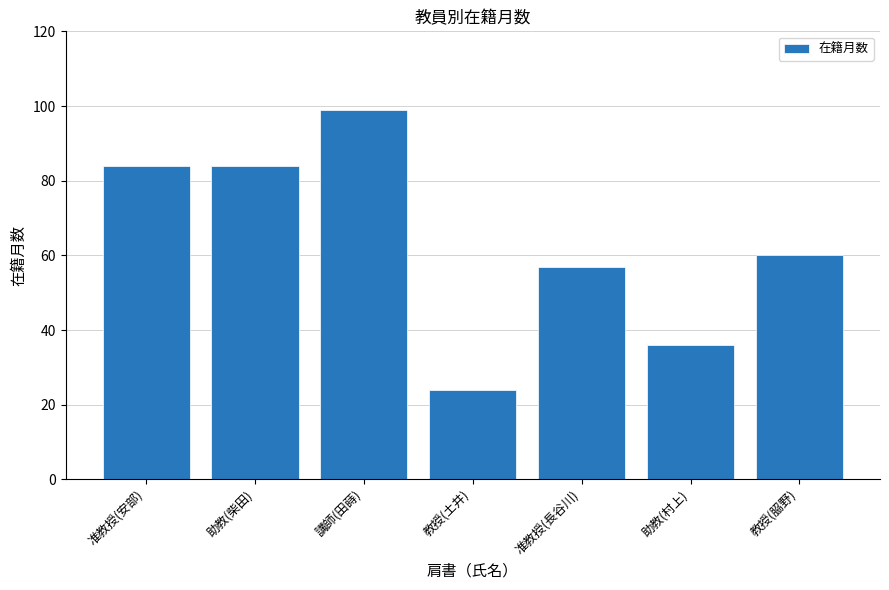

What is the maximum value shown in the chart?

99